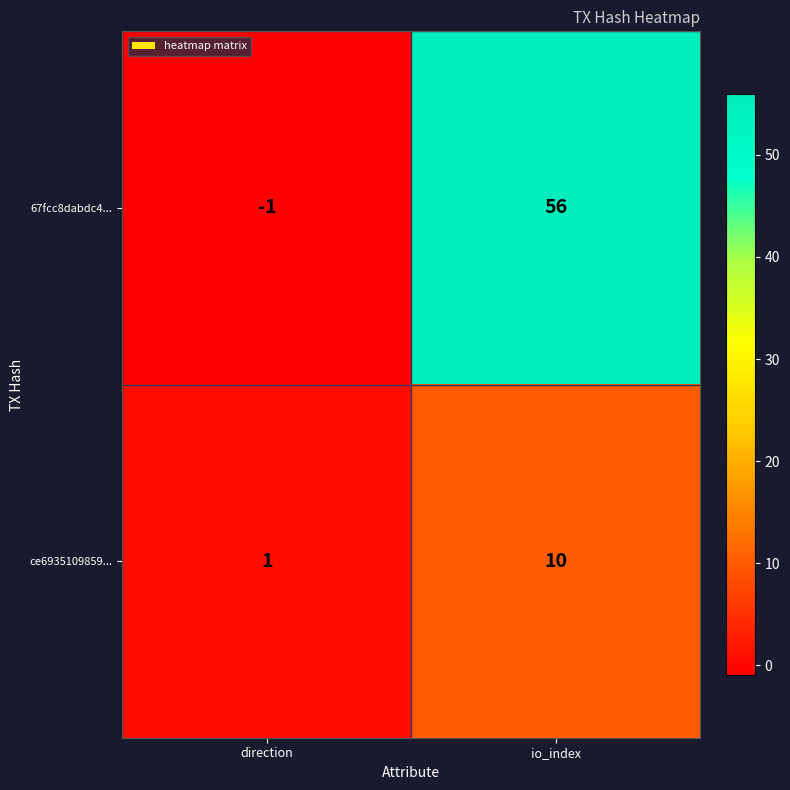

The ce6935109859... series shows 1 at direction. True or false?

True